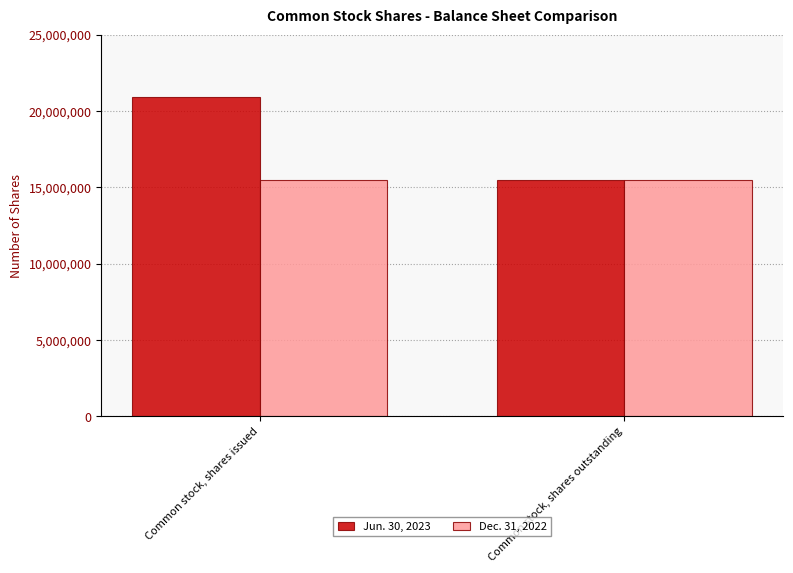

What is the label of the 2nd bar from the left?

Common stock, shares outstanding